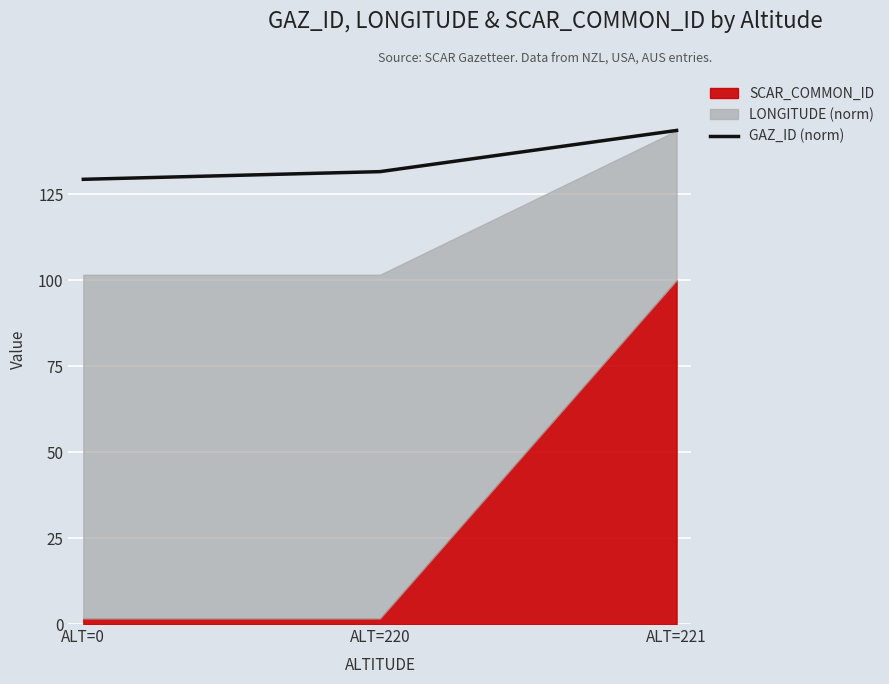

Rank the categories by value from highest to lowest.

ALT=221, ALT=220, ALT=0